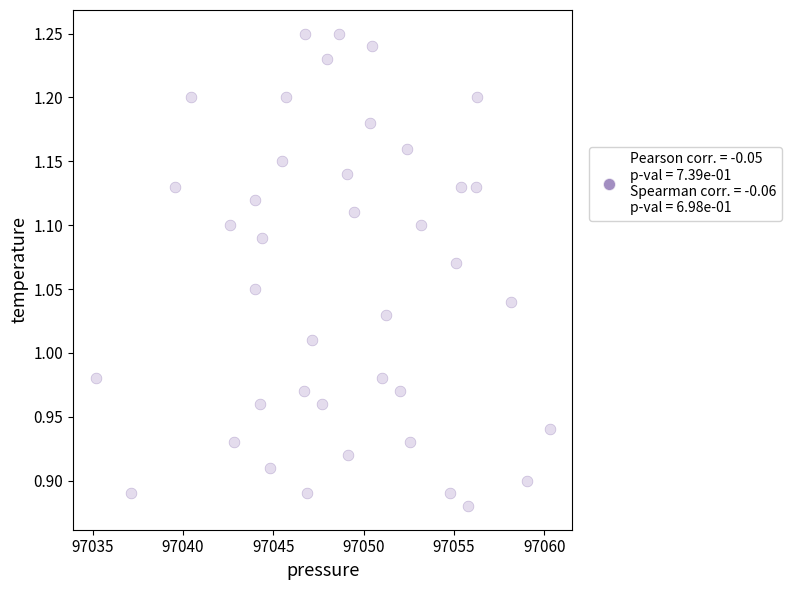

What is the range of Y values (max minus min)?

0.4